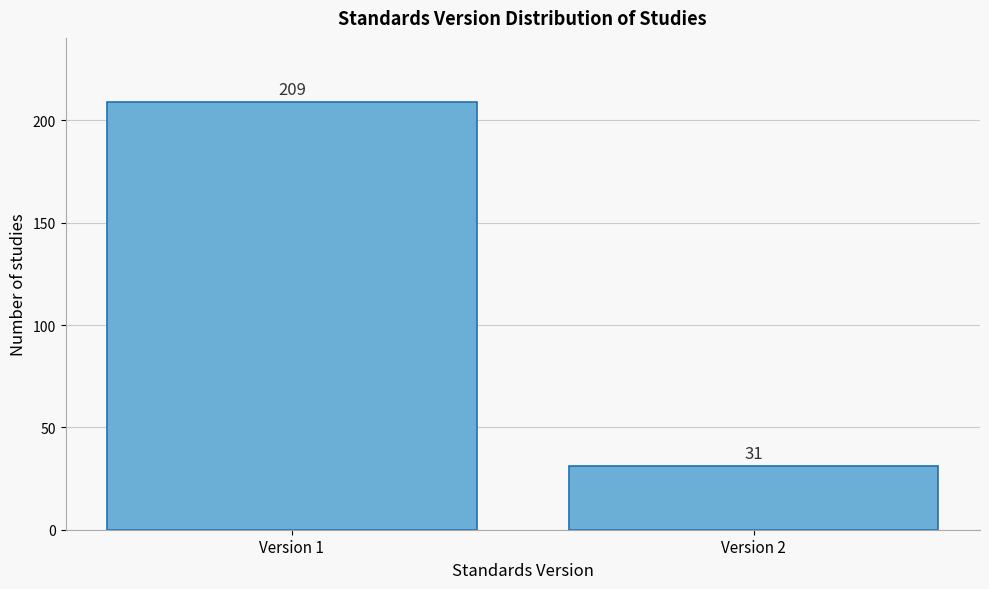

Reading left to right, extract all data points from this chart.

Version 1=209	Version 2=31